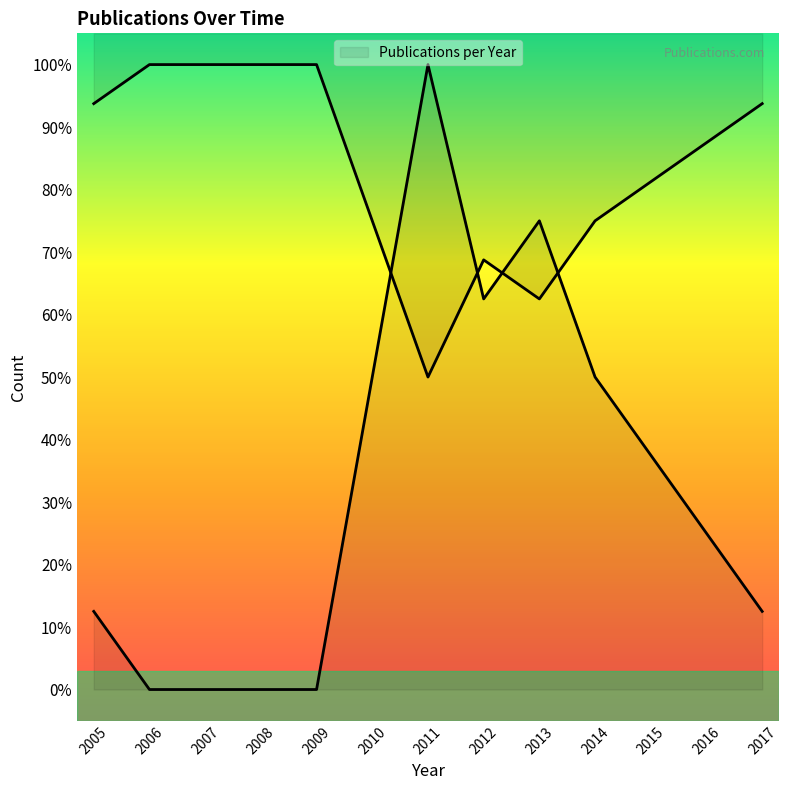

Does the chart have visible grid lines?

No